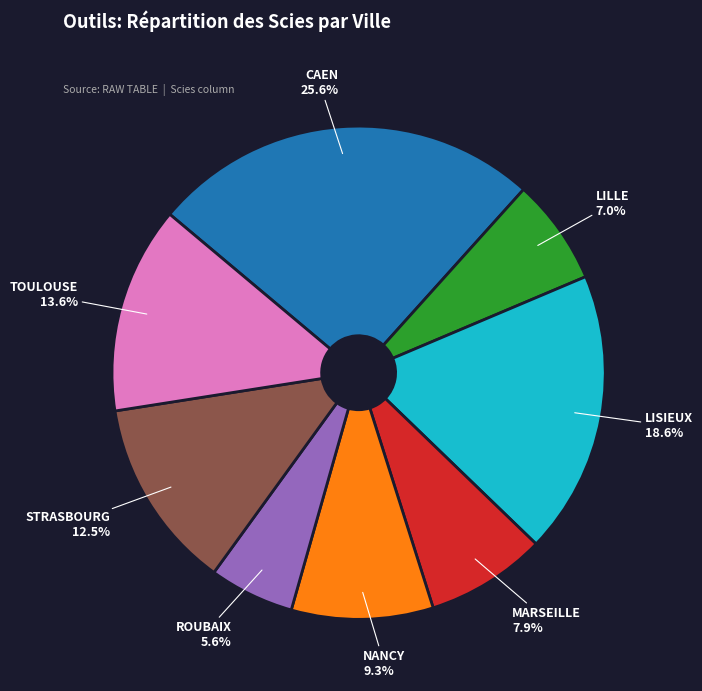

What is the largest slice in the pie chart?

CAEN